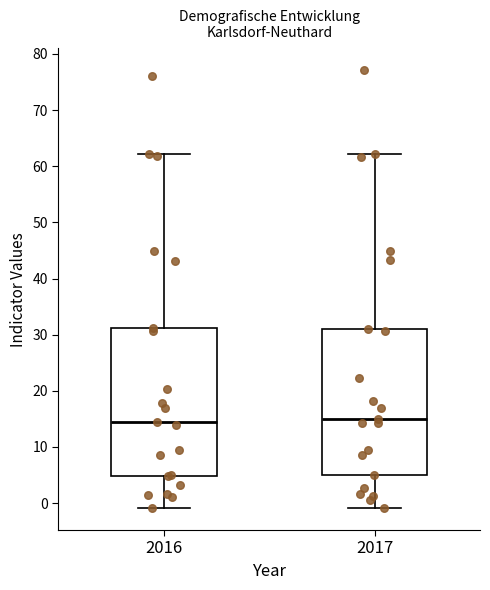

Where does the lower whisker of the box at x = 2017 end on the y-axis? The values are not printed on the chart, so give them approximately, as read against the axis.

-1